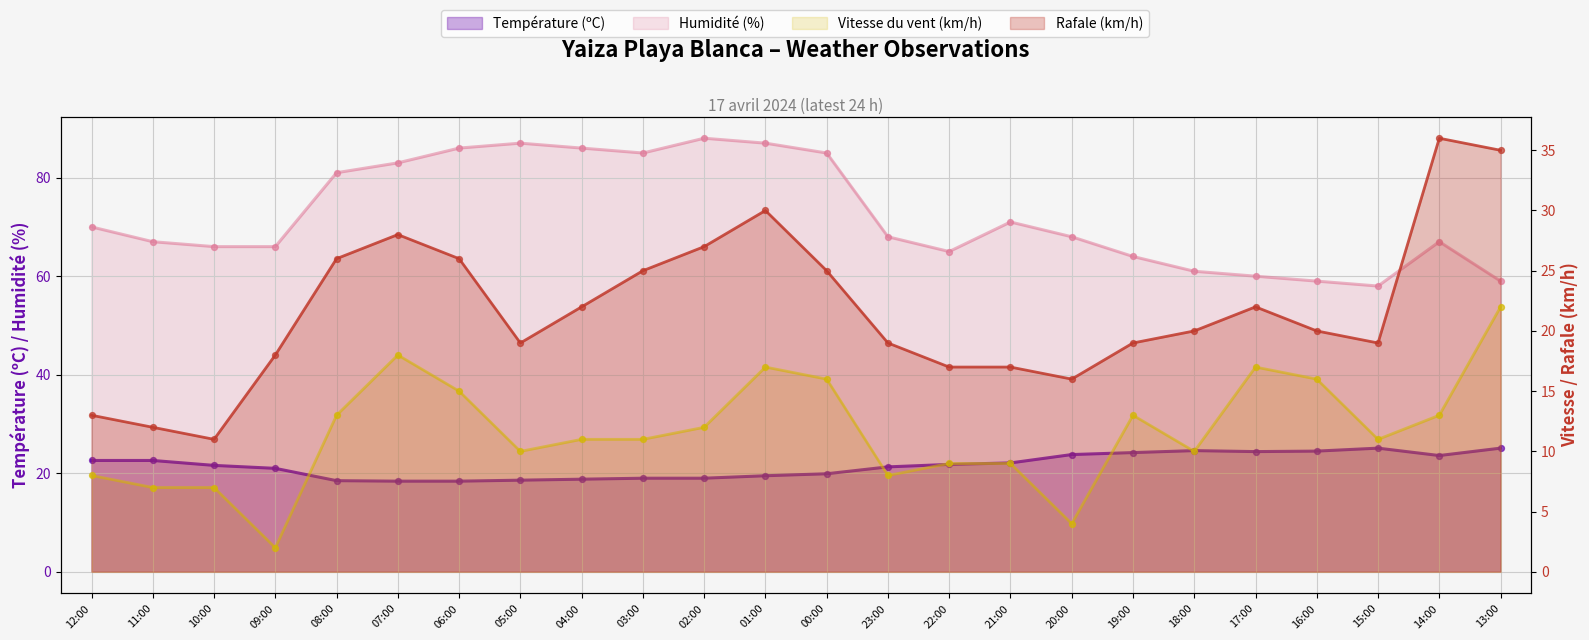

At which category is the sum across all series the highest?

01:00